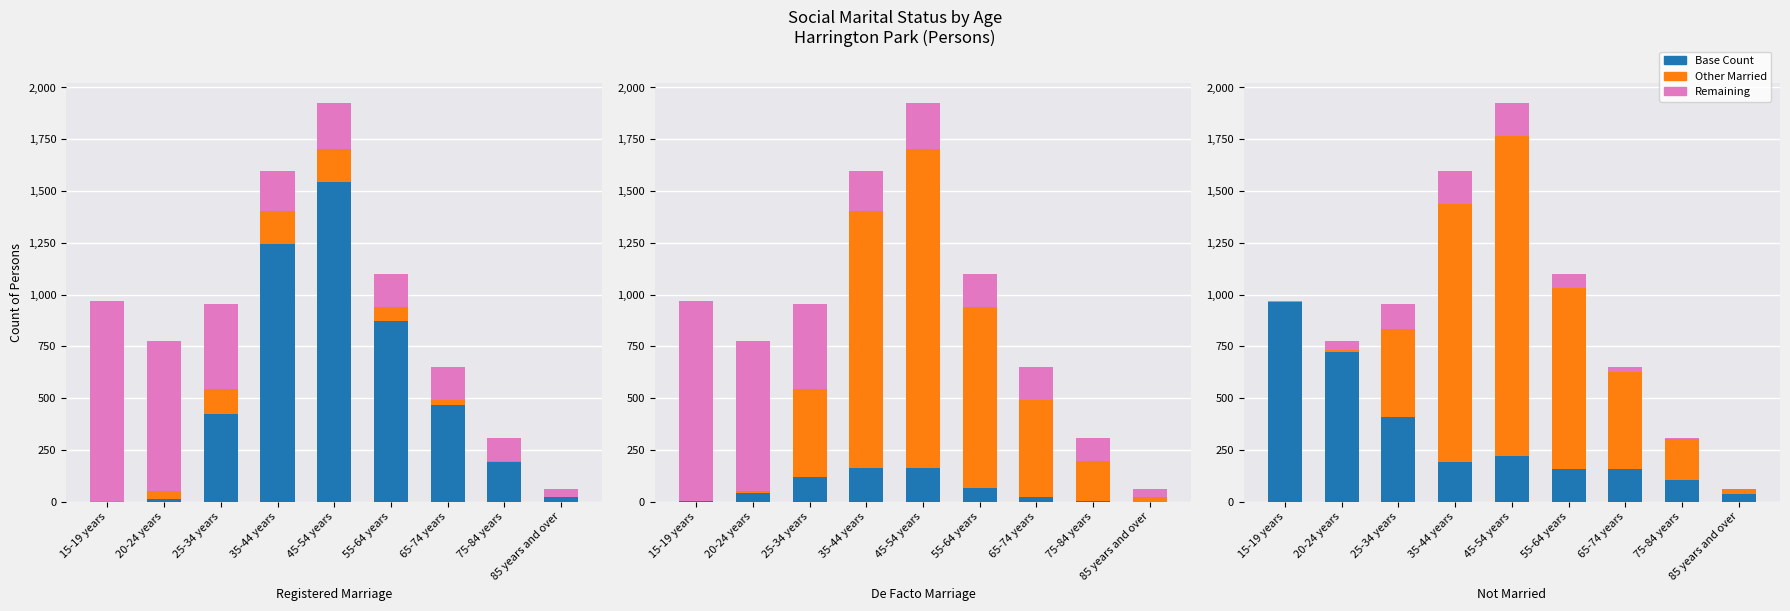

What position from the left is 35-44 years?

4